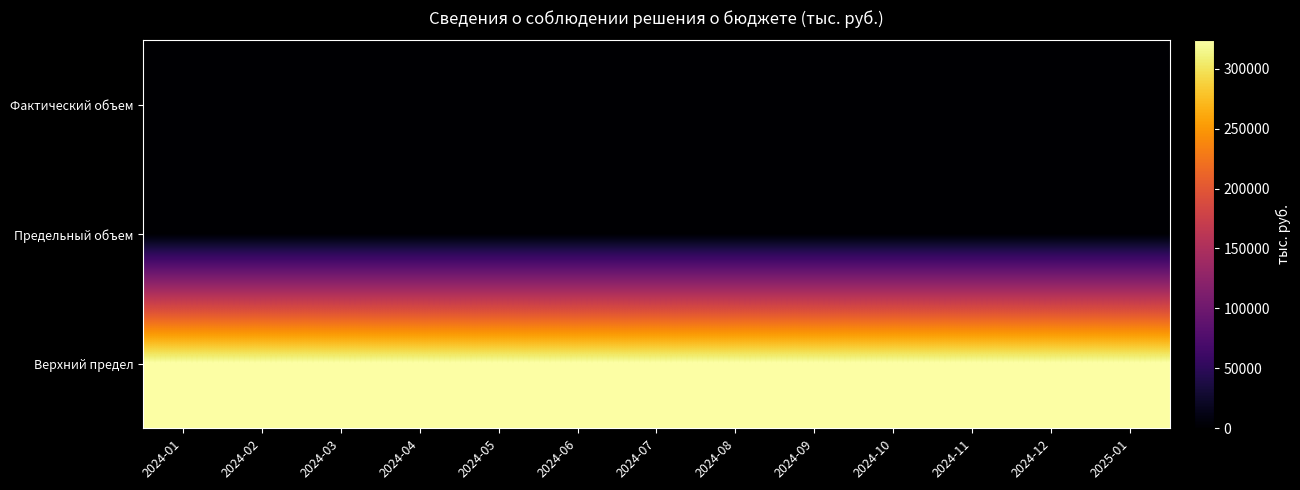

Reading left to right, extract all data points from this chart.

Фактический объем: 2024-01=0	2024-02=0	2024-03=0	2024-04=0	2024-05=0	2024-06=0	2024-07=0	2024-08=0	2024-09=0	2024-10=0	2024-11=0	2024-12=0	2025-01=0
Предельный объем: 2024-01=0	2024-02=0	2024-03=0	2024-04=0	2024-05=0	2024-06=0	2024-07=0	2024-08=0	2024-09=0	2024-10=0	2024-11=0	2024-12=0	2025-01=0
Верхний предел: 2024-01=323600	2024-02=323600	2024-03=323600	2024-04=323600	2024-05=323600	2024-06=323600	2024-07=323600	2024-08=323600	2024-09=323600	2024-10=323600	2024-11=323600	2024-12=323600	2025-01=323600